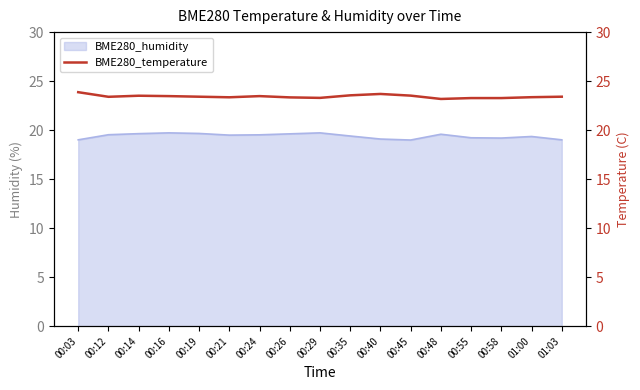

True or false: the data shows 23.2 at 00:48.

True